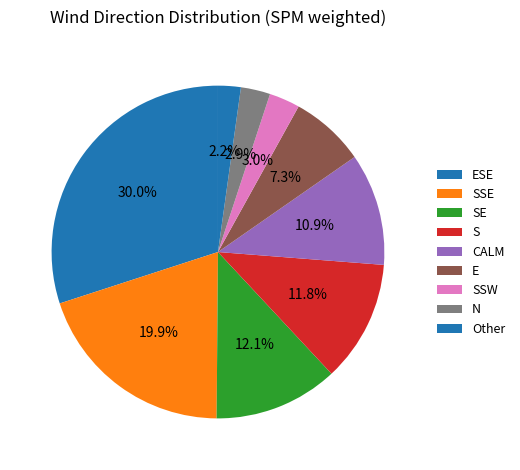

Is there any slice that represents more than half of the pie?

No